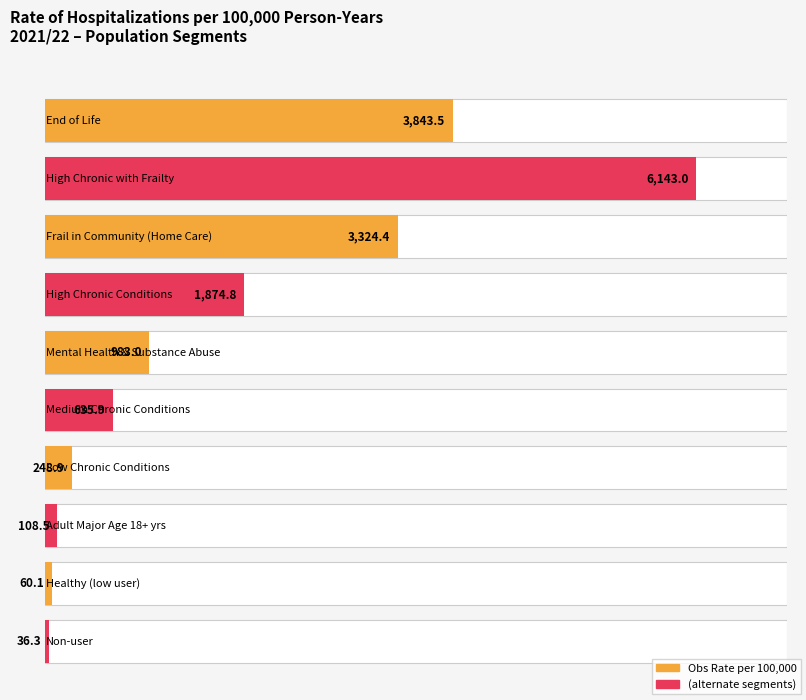

Reading left to right, what are all the values shown in this chart?

3843.5	6143.0	3324.4	1874.8	983.0	635.9	248.9	108.5	60.1	36.3